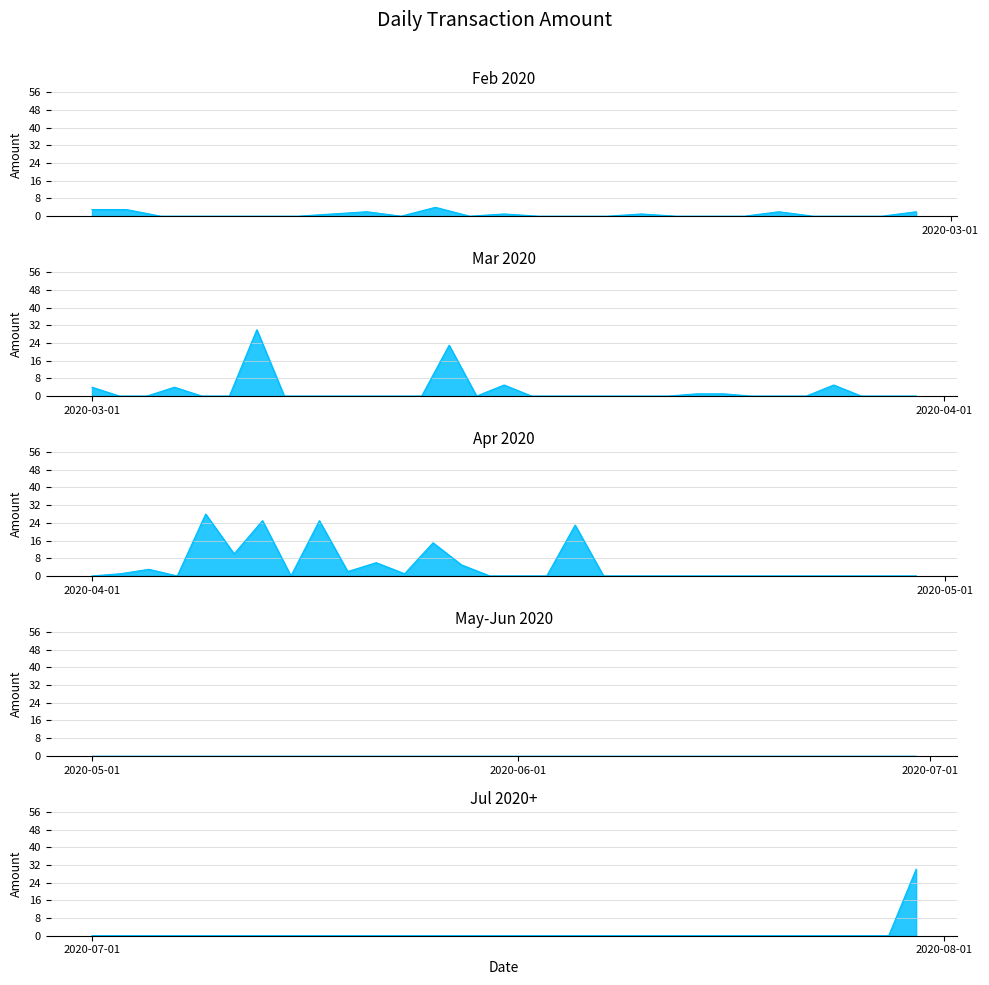

Which series has the largest total across all categories?

Amount